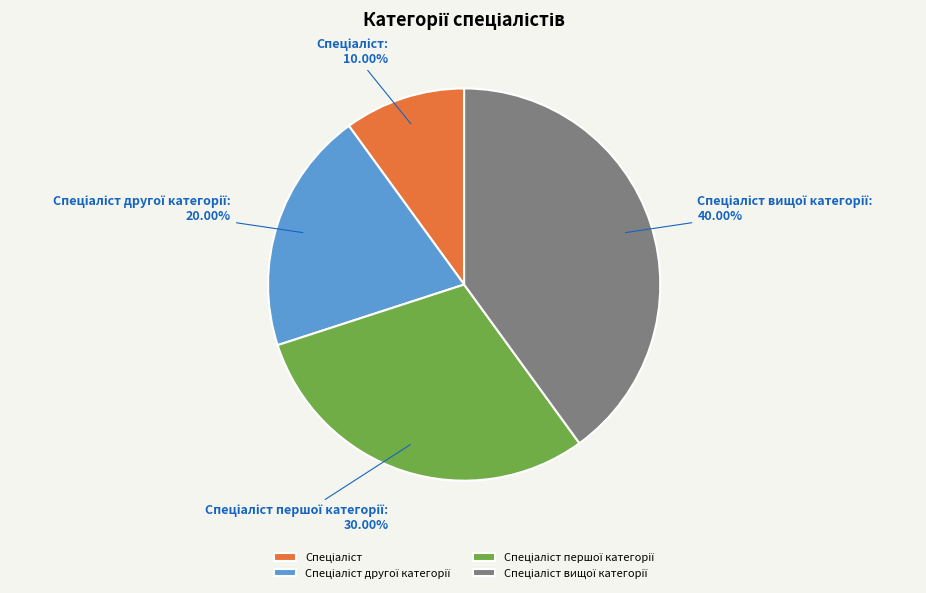

Does any single category account for the majority?

No